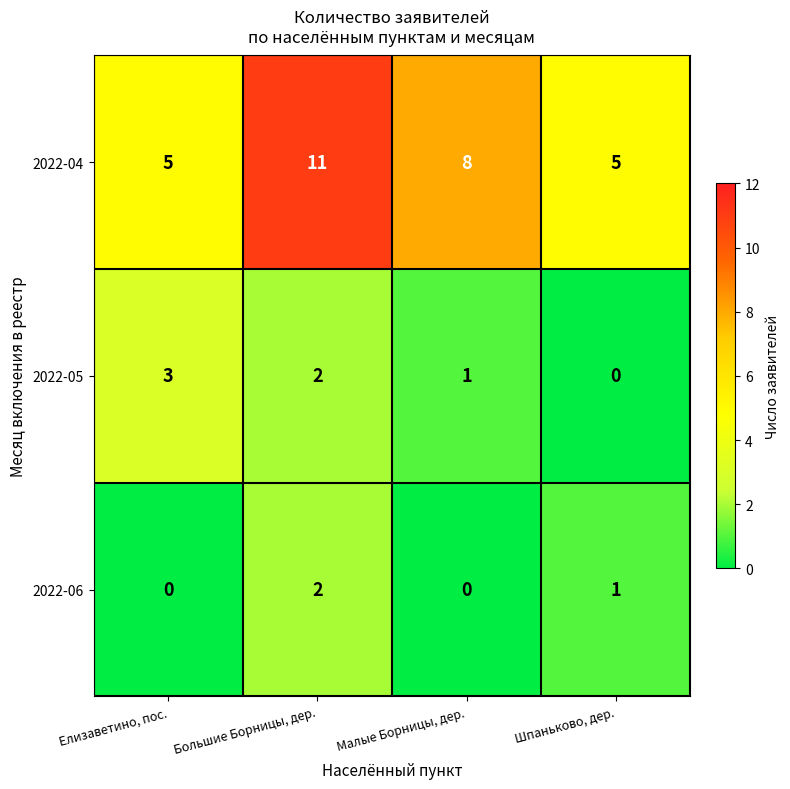

How many positive values does the 2022-05 series have?

3